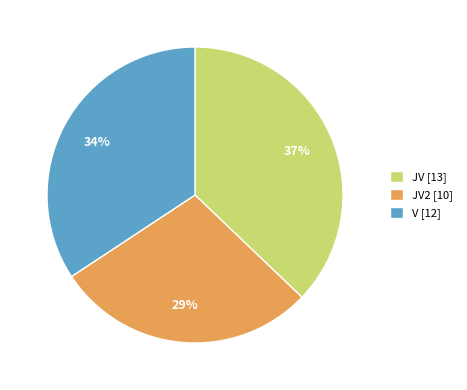

Which slice is the largest?

JV [13]